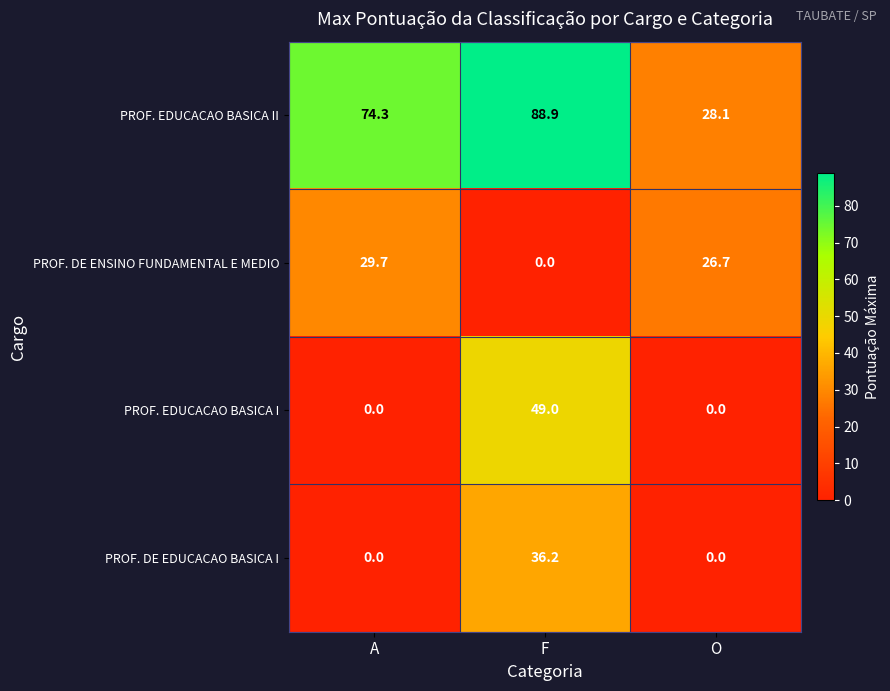

Rank the series by their maximum value, from highest to lowest.

PROF. EDUCACAO BASICA II, PROF. EDUCACAO BASICA I, PROF. DE EDUCACAO BASICA I, PROF. DE ENSINO FUNDAMENTAL E MEDIO